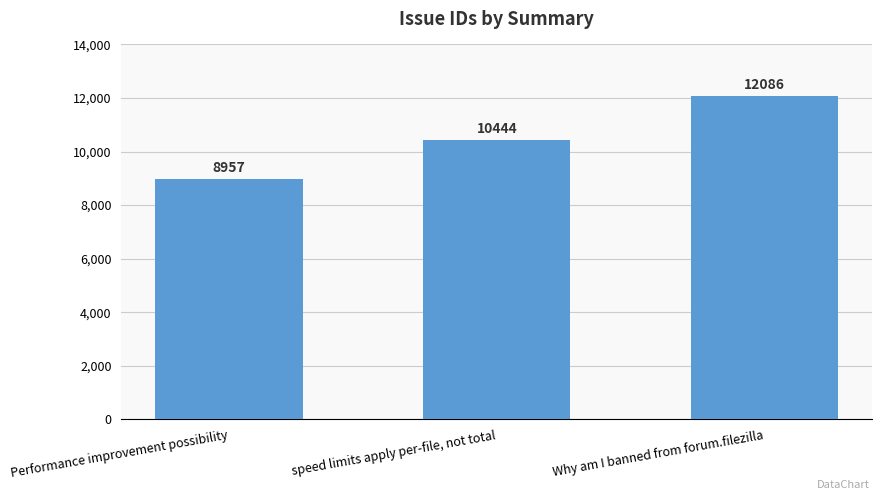

Rank the categories by value from lowest to highest.

Performance improvement possibility, speed limits apply per-file, not total, Why am I banned from forum.filezilla